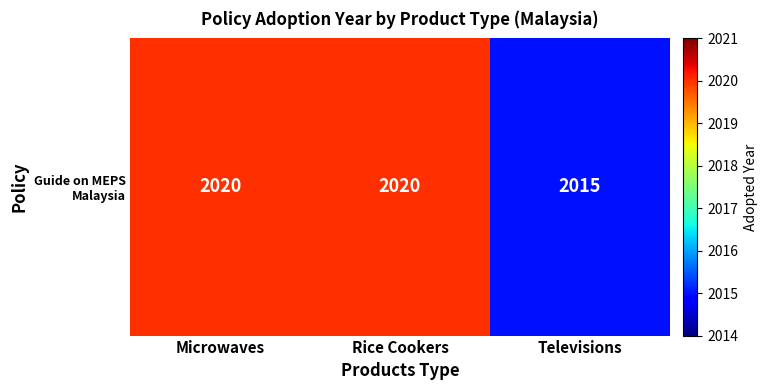

Rank the categories by value from lowest to highest.

Televisions, Microwaves, Rice Cookers